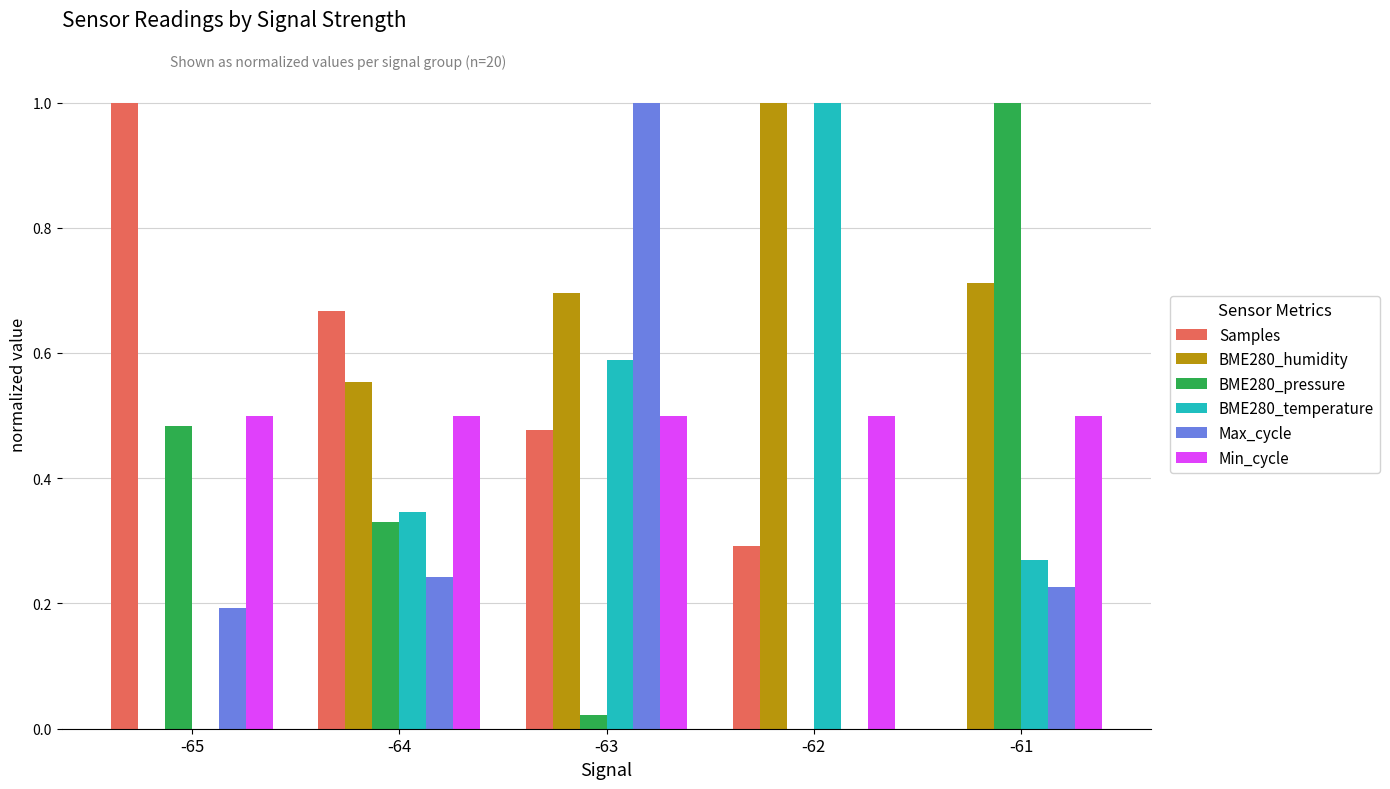

What is the maximum value shown in the chart?

1.0